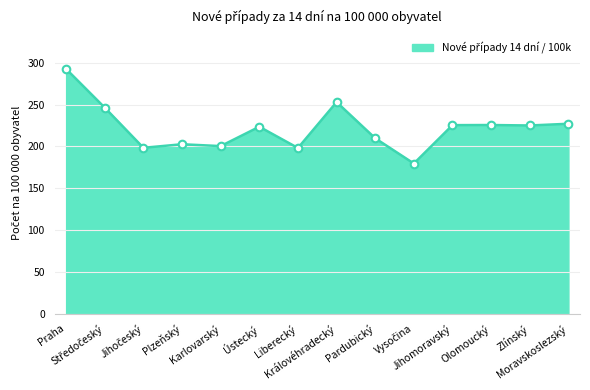

What is the maximum value shown in the chart?

292.7